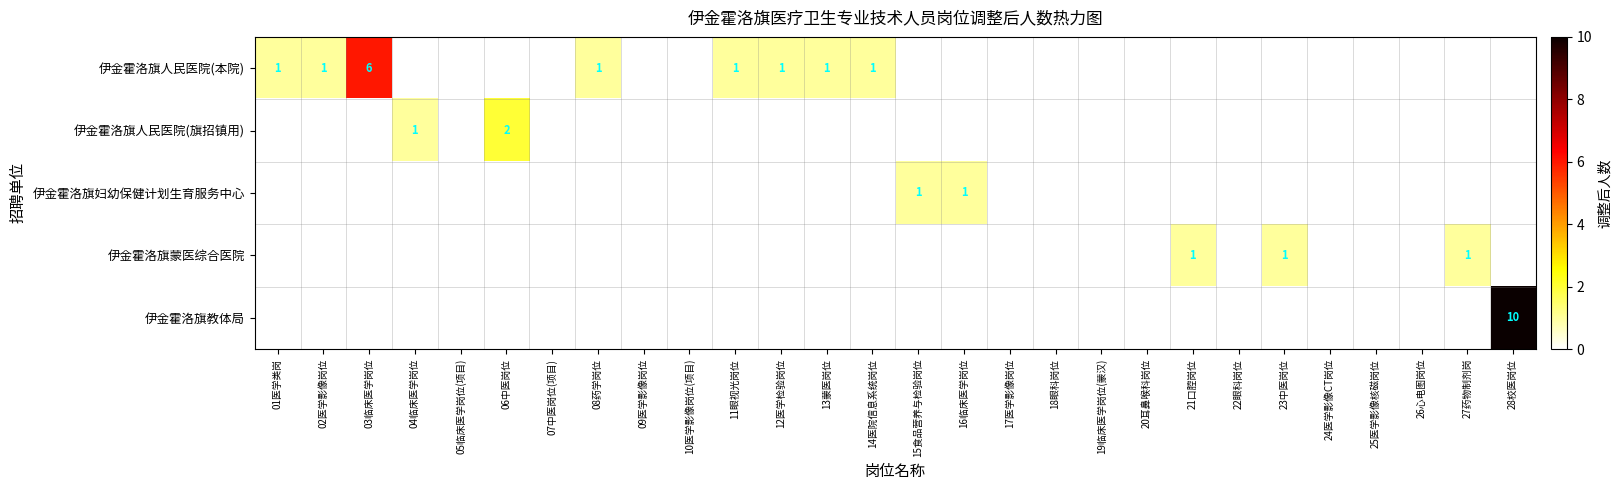

Is it true that 伊金霍洛旗人民医院(旗招镇用) equals 0 at 18眼科岗位?

True